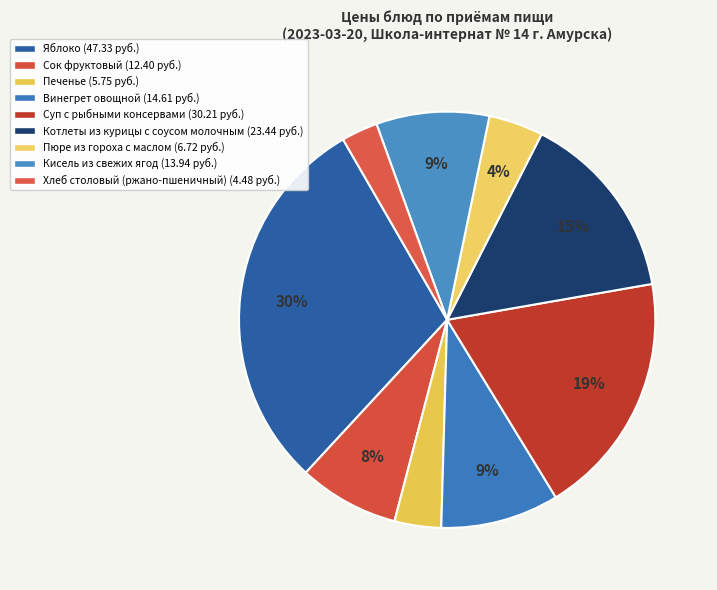

Does Суп с рыбными консервами represent more than half of the total?

No